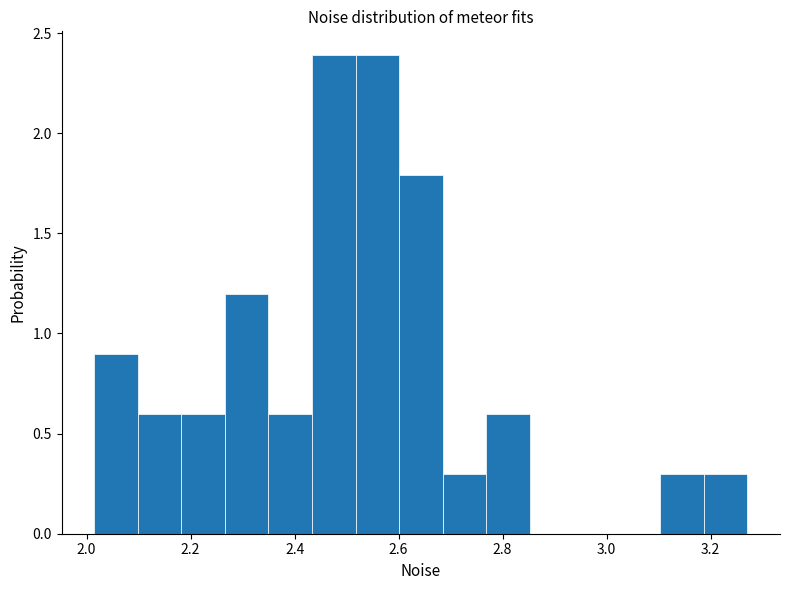

How tall is the bar that spans 2.10 to 2.18 on the x-axis? Neither the bar edges nor the heights are printed on the chart, so give them approximately, as read against the axes.

0.6